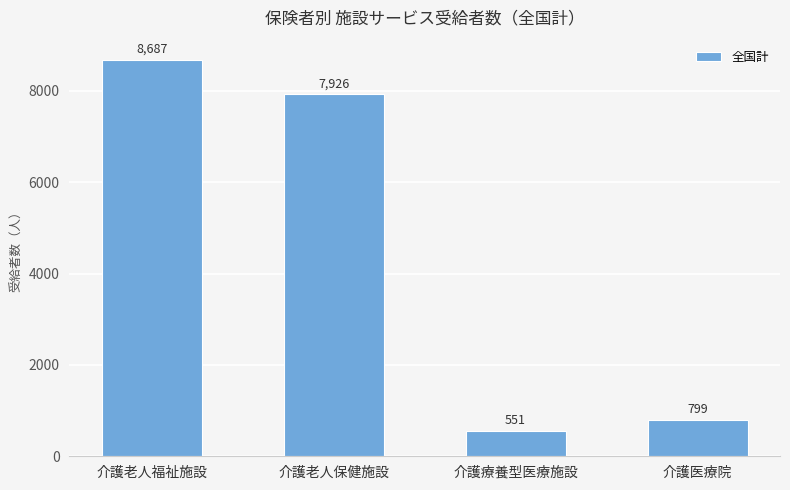

Between 介護老人福祉施設 and 介護医療院, which is larger?

介護老人福祉施設